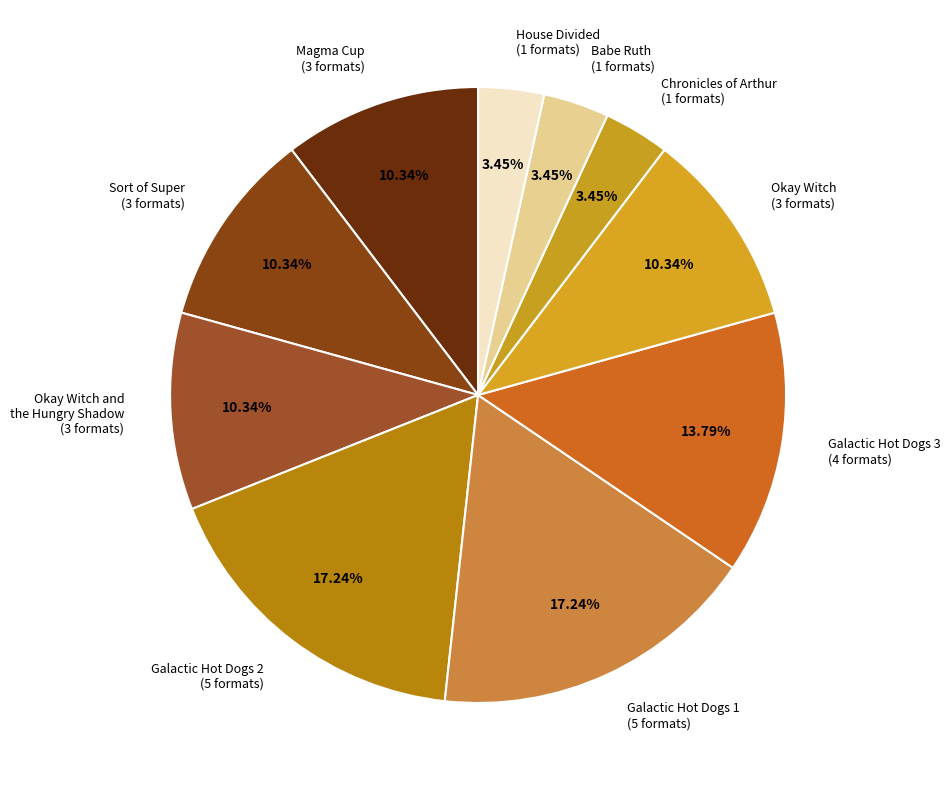

Does Galactic Hot Dogs 3 (4 formats) account for over 50% of the chart?

No